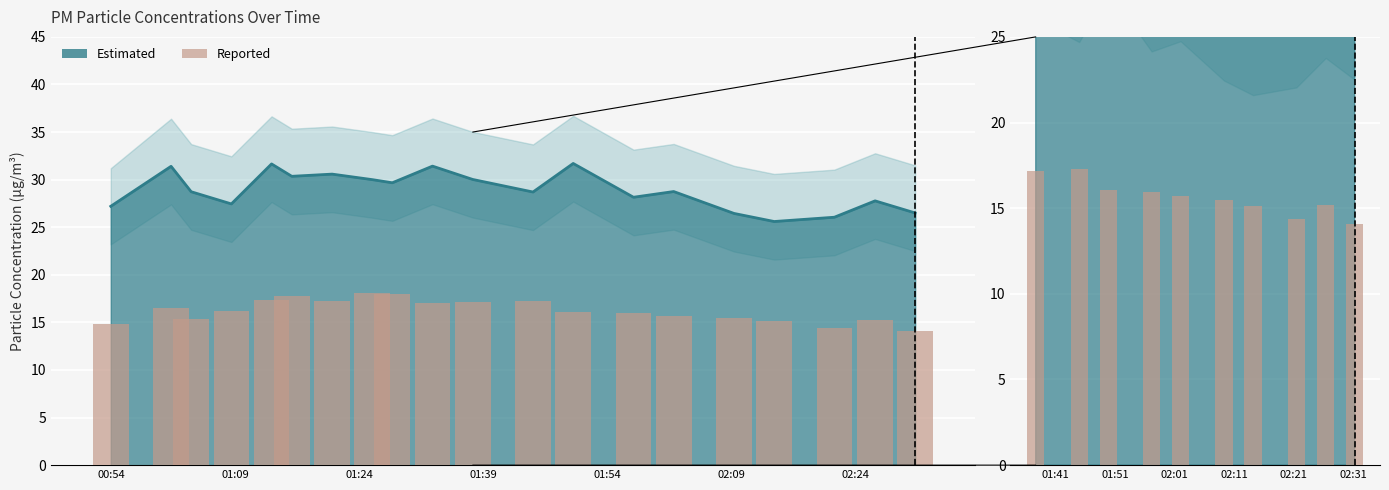

True or false: P1_lower has a value of 26.0 at 2024-03-23T01:25:33.

True